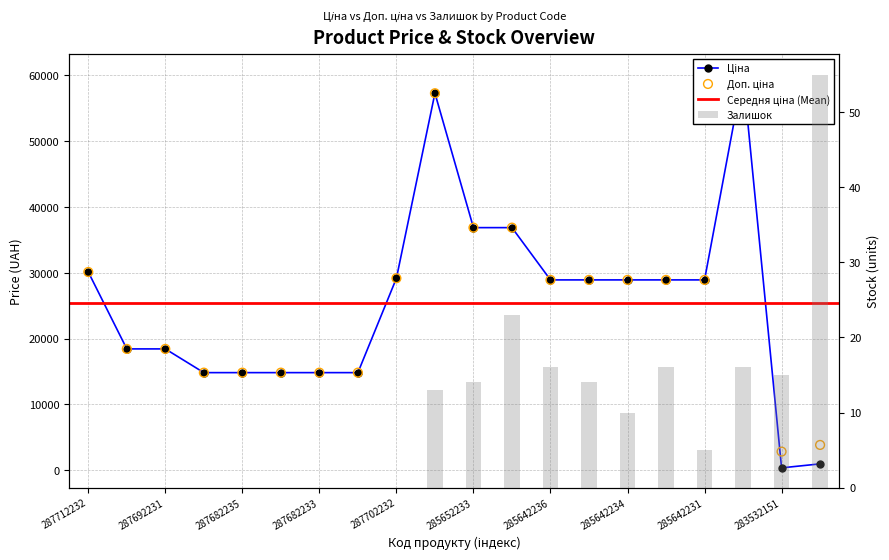

At which category is the sum across all series the highest?

285672232